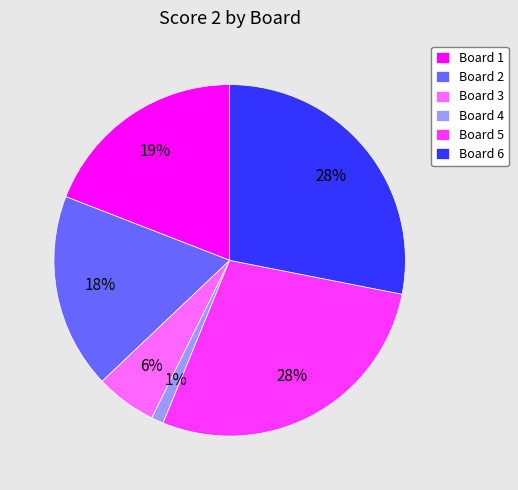

To the nearest percent, what is the difference between the Board 1 and Board 4 slice percentages?

18%